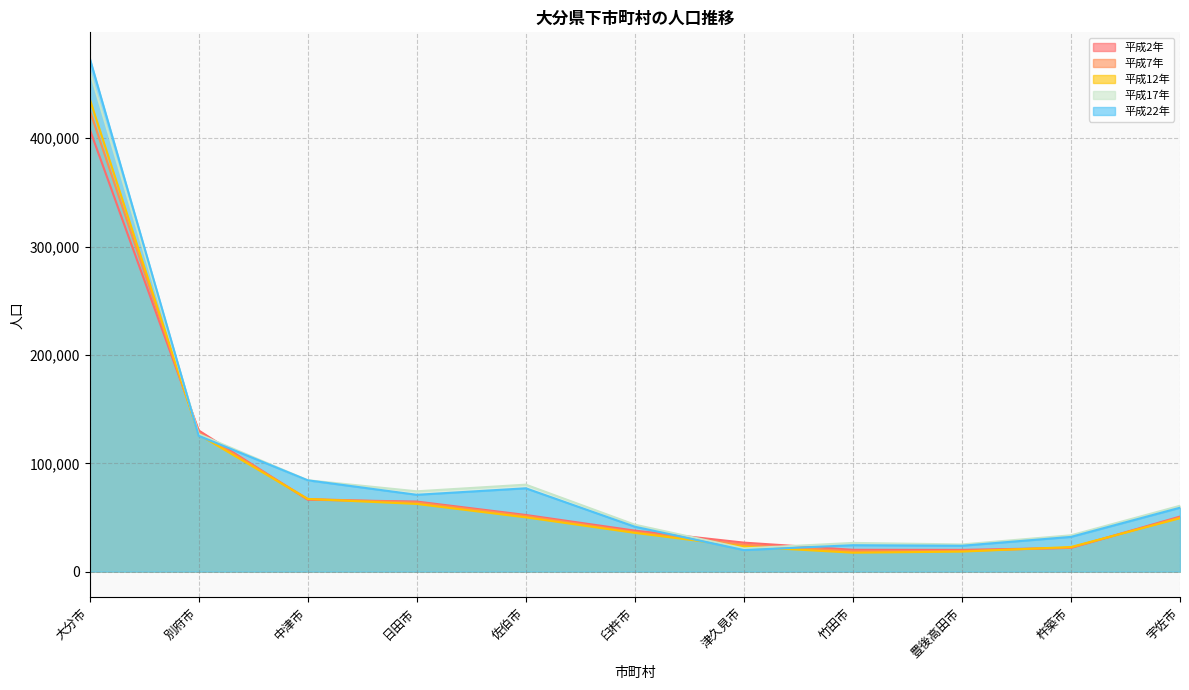

Reading left to right, what are all the values shown in this chart?

平成2年: 大分市=408501	別府市=130334	中津市=66388	日田市=64695	佐伯市=52323	臼杵市=37871	津久見市=26797	竹田市=20164	豊後高田市=20086	杵築市=21936	宇佐市=50829
平成7年: 大分市=425979	別府市=128255	中津市=67115	日田市=63849	佐伯市=51376	臼杵市=36614	津久見市=24848	竹田市=18746	豊後高田市=19131	杵築市=22112	宇佐市=50032
平成12年: 大分市=436470	別府市=126523	中津市=67083	日田市=62507	佐伯市=50120	臼杵市=35786	津久見市=23164	竹田市=17489	豊後高田市=18506	杵築市=22746	宇佐市=49312
平成17年: 大分市=462317	別府市=126959	中津市=84368	日田市=74165	佐伯市=80297	臼杵市=43352	津久見市=21456	竹田市=26534	豊後高田市=25114	杵築市=33567	宇佐市=60809
平成22年: 大分市=474094	別府市=125385	中津市=84312	日田市=70940	佐伯市=76951	臼杵市=41469	津久見市=19917	竹田市=24423	豊後高田市=23906	杵築市=32083	宇佐市=59008